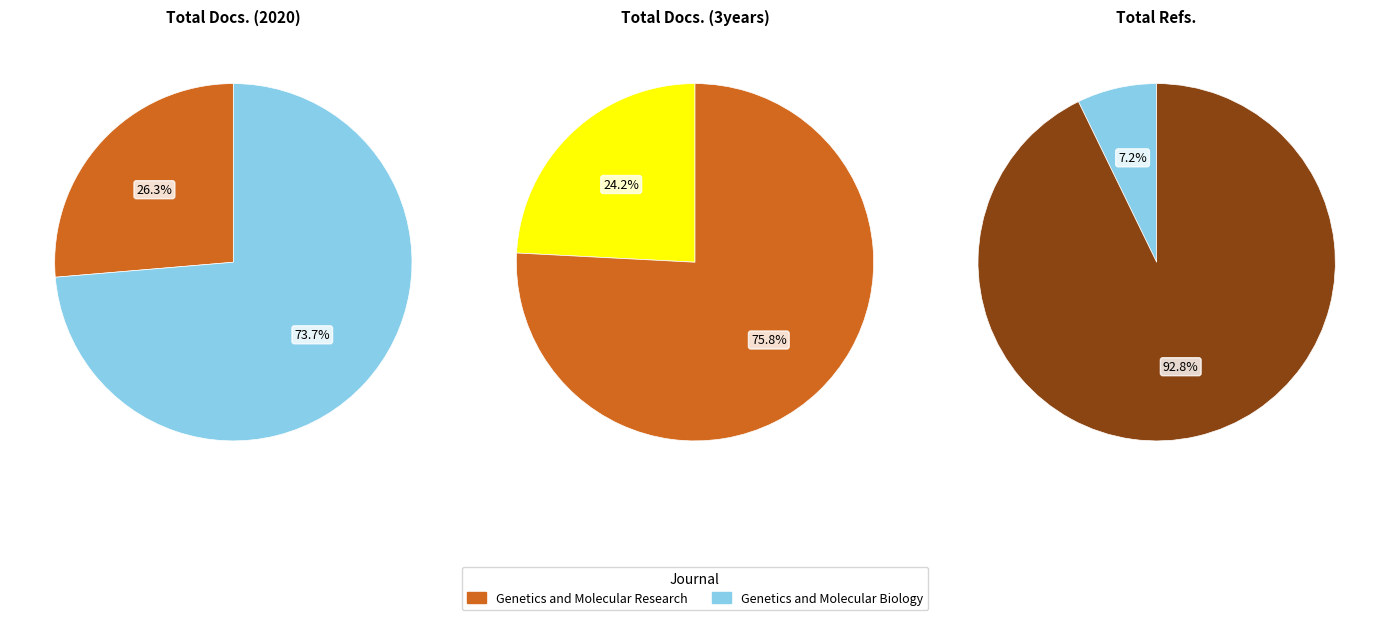

To the nearest percent, what is the difference between the largest and smallest slice percentages?

86%